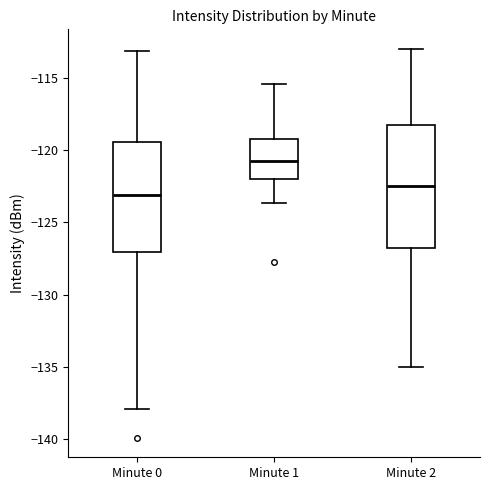

Reading left to right, read every box against the y-axis: the position of its median line, the range the box covers, and the ends of its whiskers. The values are not printed on the chart, so give them approximately, as read against the axis.

Minute 0: median -123.0, box -127.0 to -119.5, whiskers -138.0 to -113.0
Minute 1: median -121.0, box -122.0 to -119.0, whiskers -123.5 to -115.5
Minute 2: median -122.5, box -126.5 to -118.0, whiskers -135.0 to -113.0